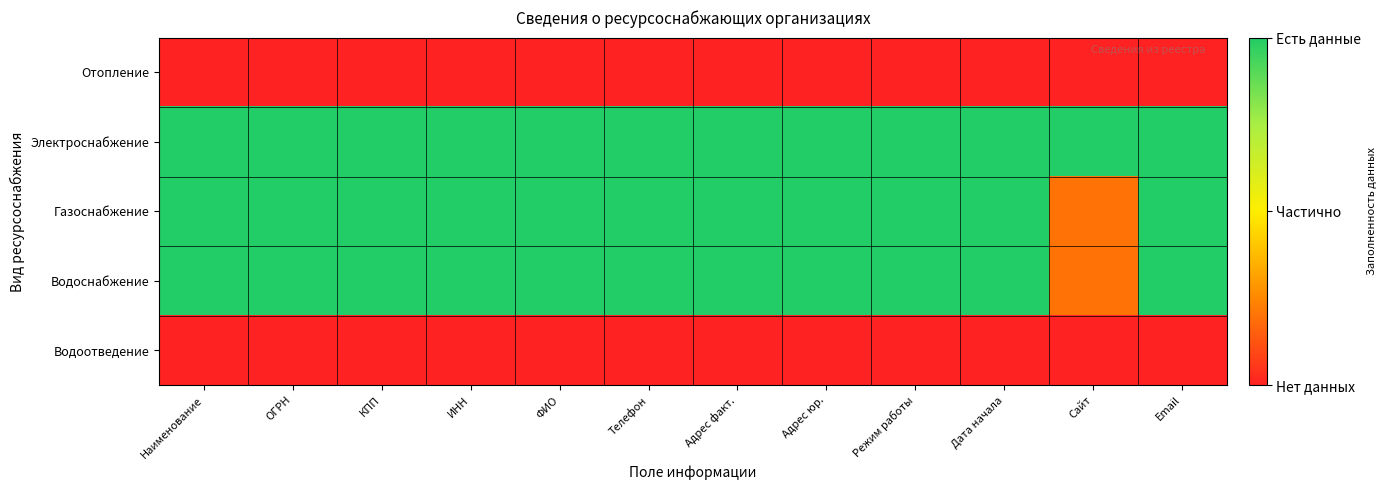

Which series has the widest spread of values?

Газоснабжение